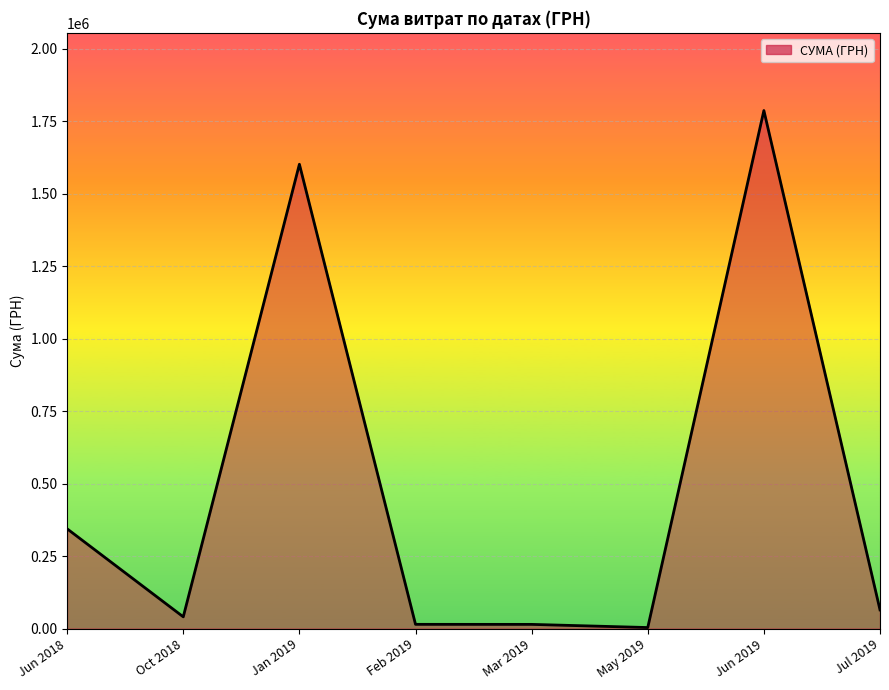

Which label corresponds to the largest value in the chart?

Jun 2019